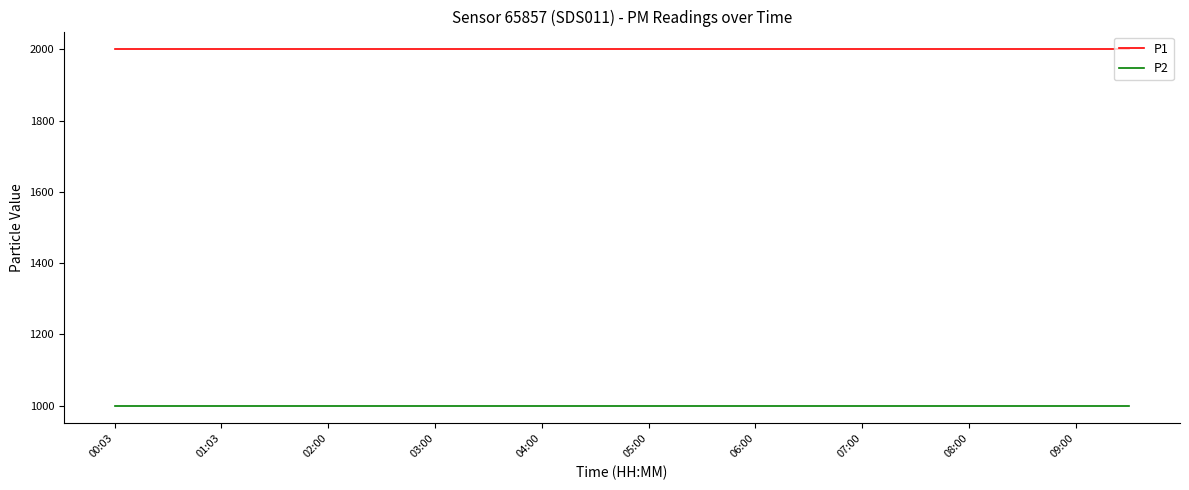

Rank the series by their average value, from highest to lowest.

P1, P2